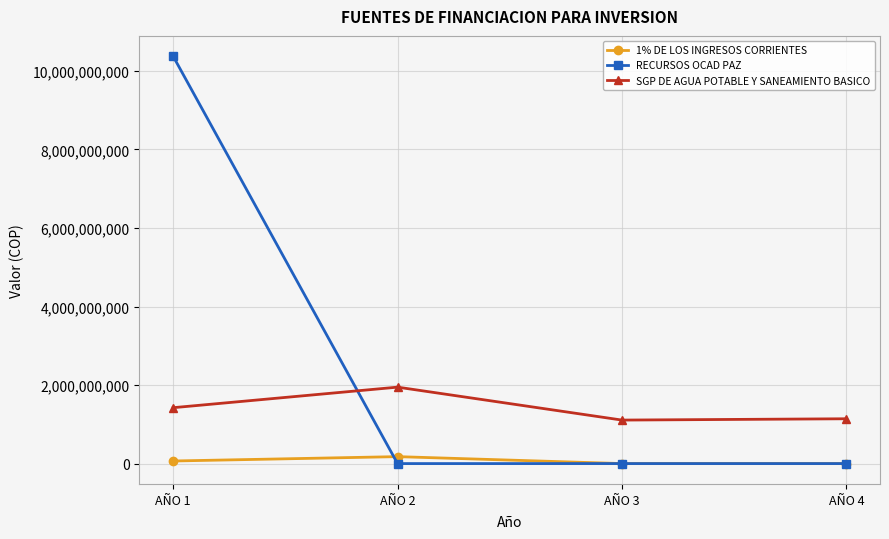

Where do 1% DE LOS INGRESOS CORRIENTES and RECURSOS OCAD PAZ first cross each other?

AÑO 1 and AÑO 2